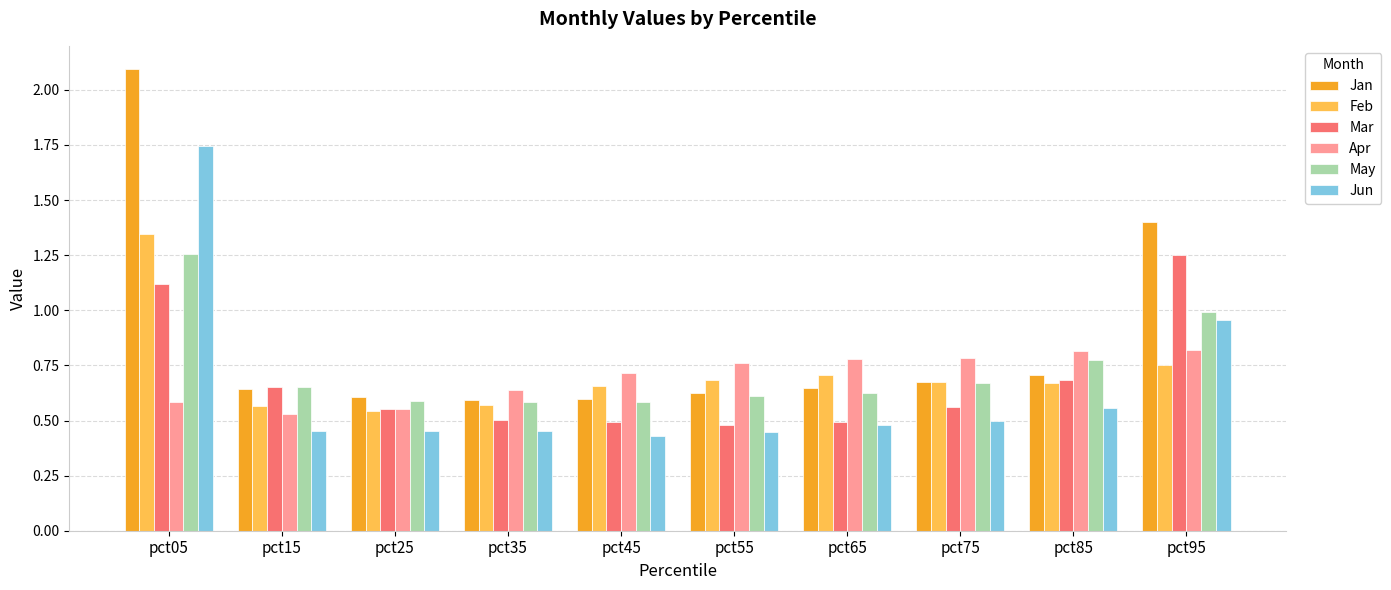

True or false: Feb has a value of 0.5 at pct25.

True